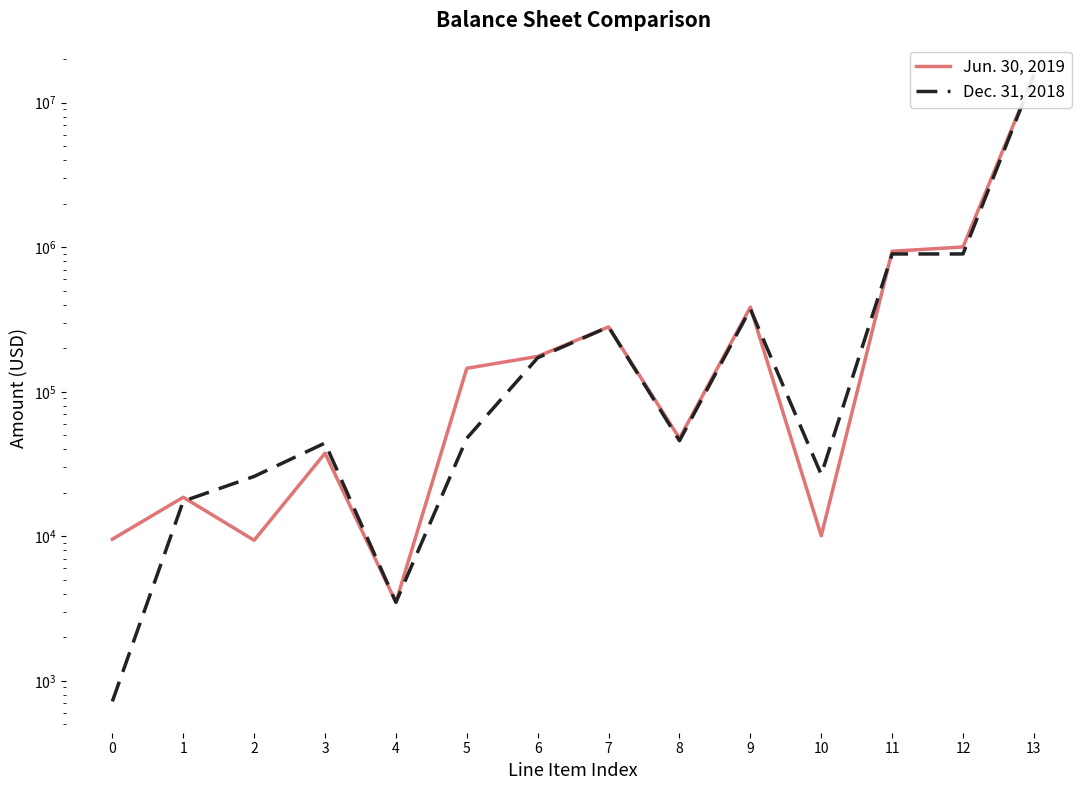

Reading left to right, what are all the values shown in this chart?

Jun. 30, 2019: 9549	18632	9390	37571	3500	145385	175736	281141	47650	385165	10092	938337	1004779	15553555
Dec. 31, 2018: 721	17504	25974	44199	3500	47699	171954	280914	45850	373346	26731	898795	898795	15530155